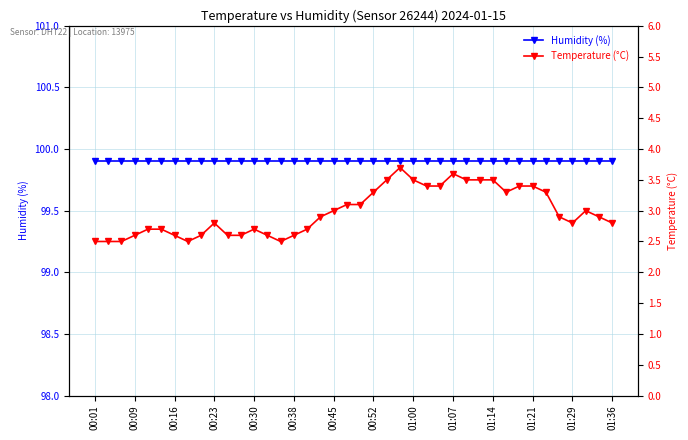

What is the difference between the maximum and second lowest values in the temperature series?

1.2